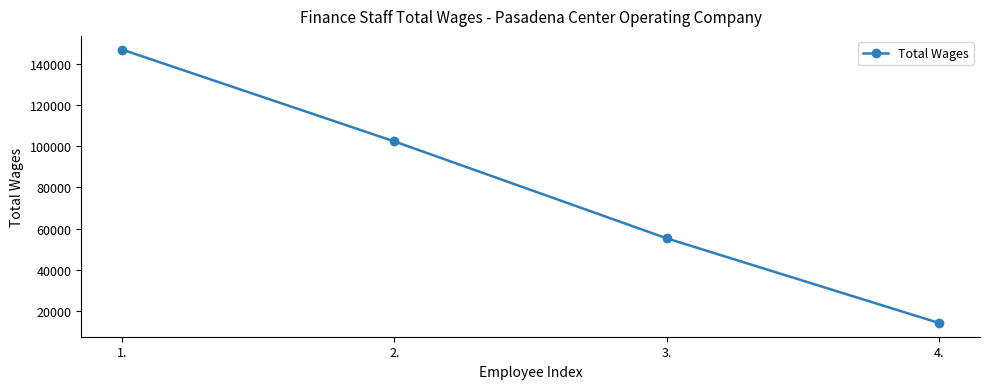

At which label does the data first exceed 102284?

1.